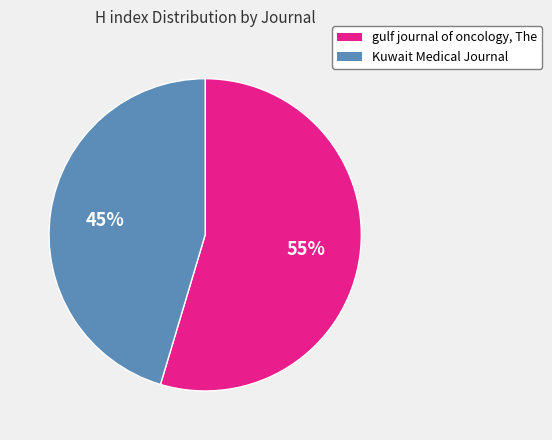

Rank the categories by value from lowest to highest.

Kuwait Medical Journal, gulf journal of oncology, The